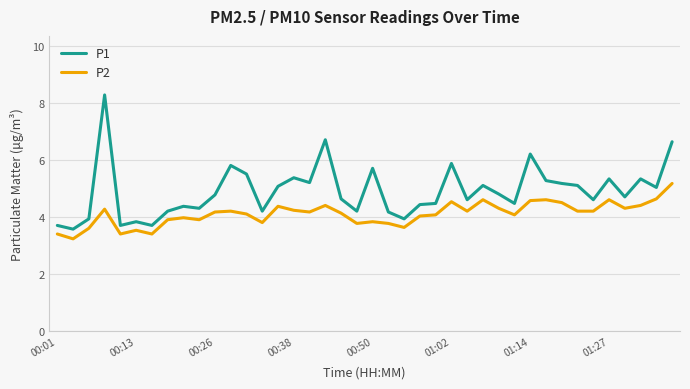

What is the lowest value of the P2 series?

3.2